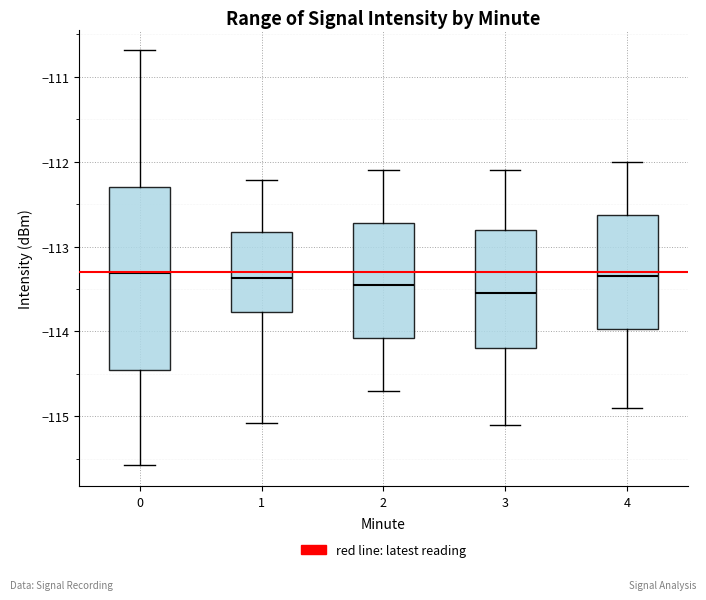

Reading left to right, read every box against the y-axis: the position of its median line, the range the box covers, and the ends of its whiskers. The values are not printed on the chart, so give them approximately, as read against the axis.

0: median -113.3, box -114.5 to -112.3, whiskers -115.6 to -110.7
1: median -113.4, box -113.8 to -112.8, whiskers -115.1 to -112.2
2: median -113.4, box -114.1 to -112.7, whiskers -114.7 to -112.1
3: median -113.5, box -114.2 to -112.8, whiskers -115.1 to -112.1
4: median -113.3, box -114.0 to -112.6, whiskers -114.9 to -112.0